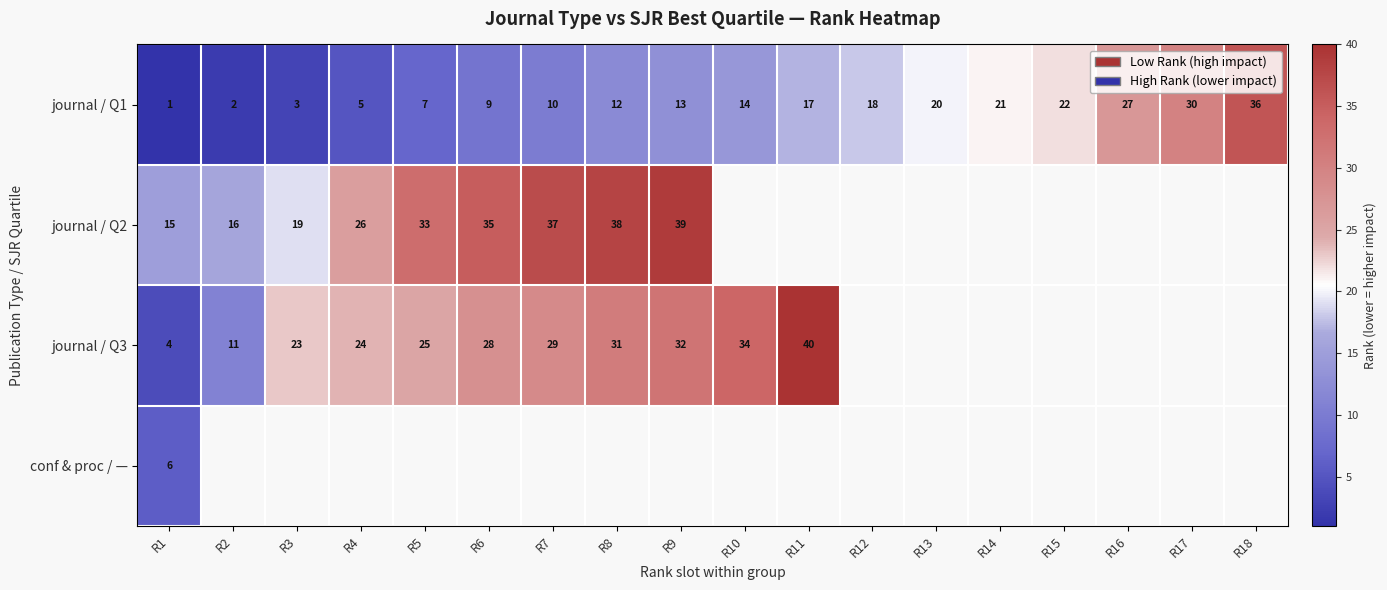

List the labels in order of journal / Q1 value, smallest first.

R1, R2, R3, R4, R5, R6, R7, R8, R9, R10, R11, R12, R13, R14, R15, R16, R17, R18